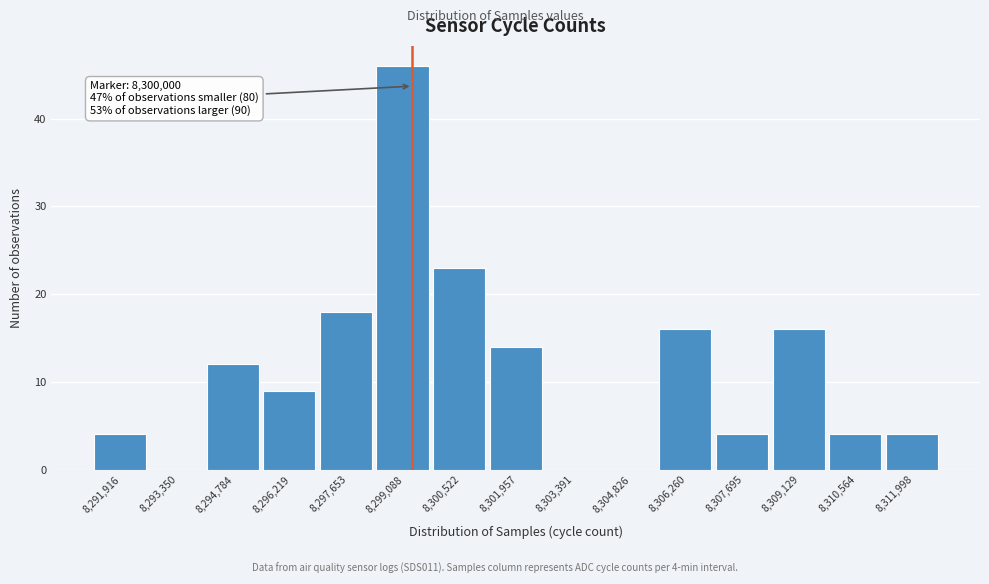

Reading left to right, transcribe all the data shown in this chart.

8,291,916=4	8,293,350=0	8,294,784=12	8,296,219=9	8,297,653=18	8,299,088=46	8,300,522=23	8,301,957=14	8,303,391=0	8,304,826=0	8,306,260=16	8,307,695=4	8,309,129=16	8,310,564=4	8,311,998=4